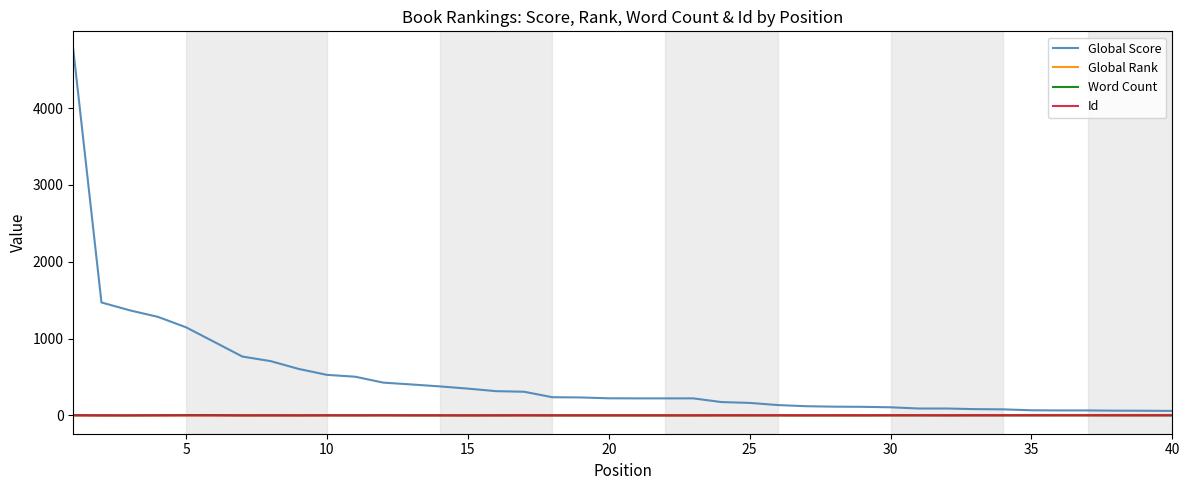

What is the difference between the maximum and minimum values in the Global Rank series?

6.4